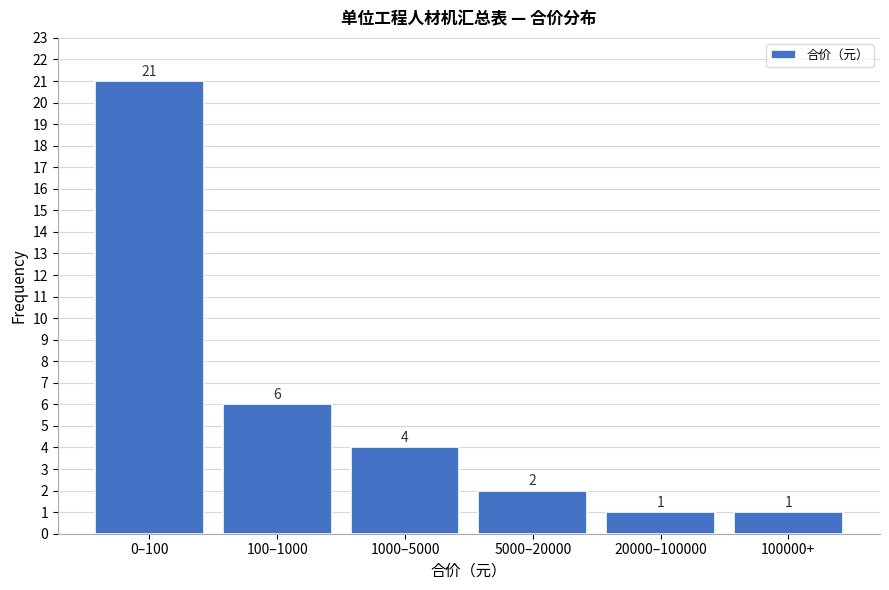

Reading left to right, what are all the values shown in this chart?

21	6	4	2	1	1